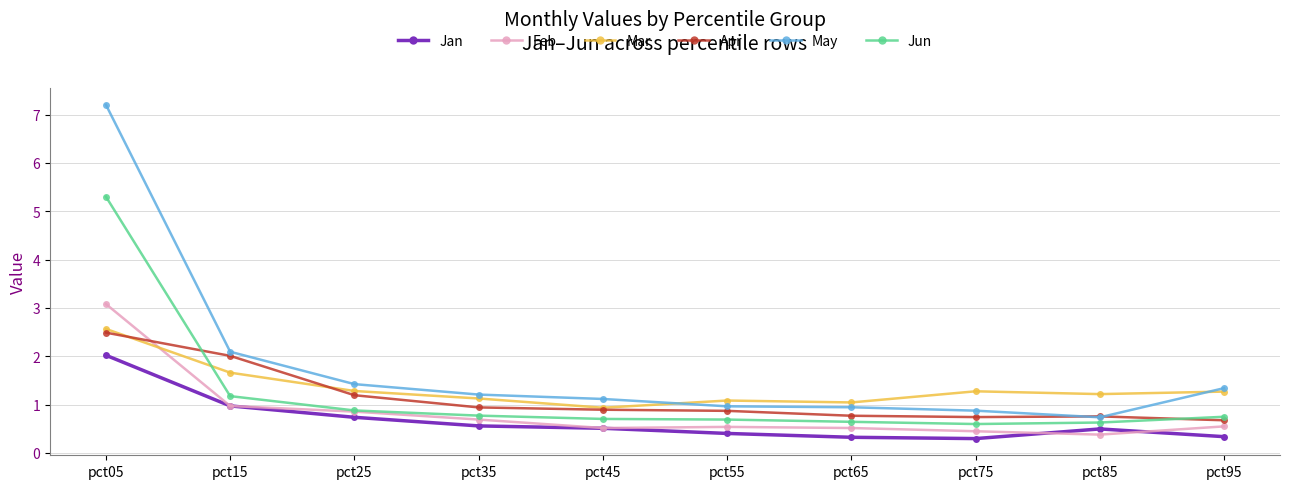

True or false: Mar and Jan cross at least once.

False